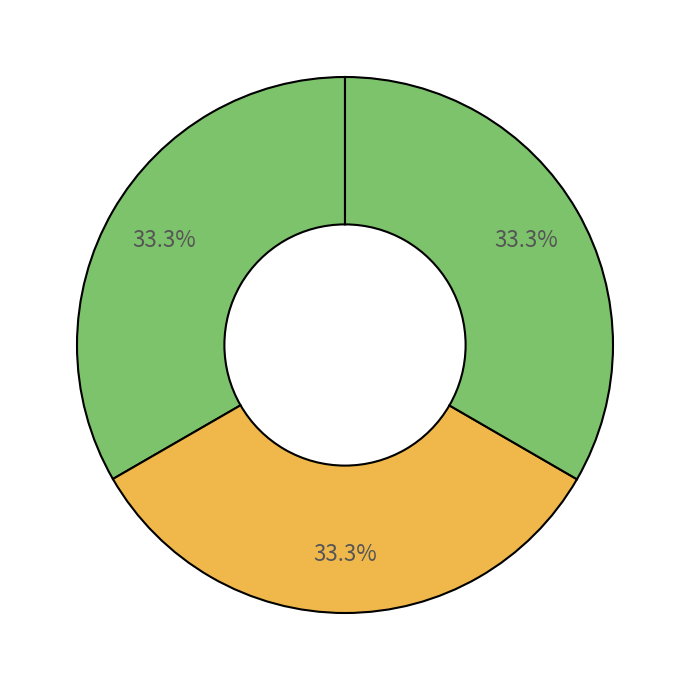

Count the number of slices in the pie.

3